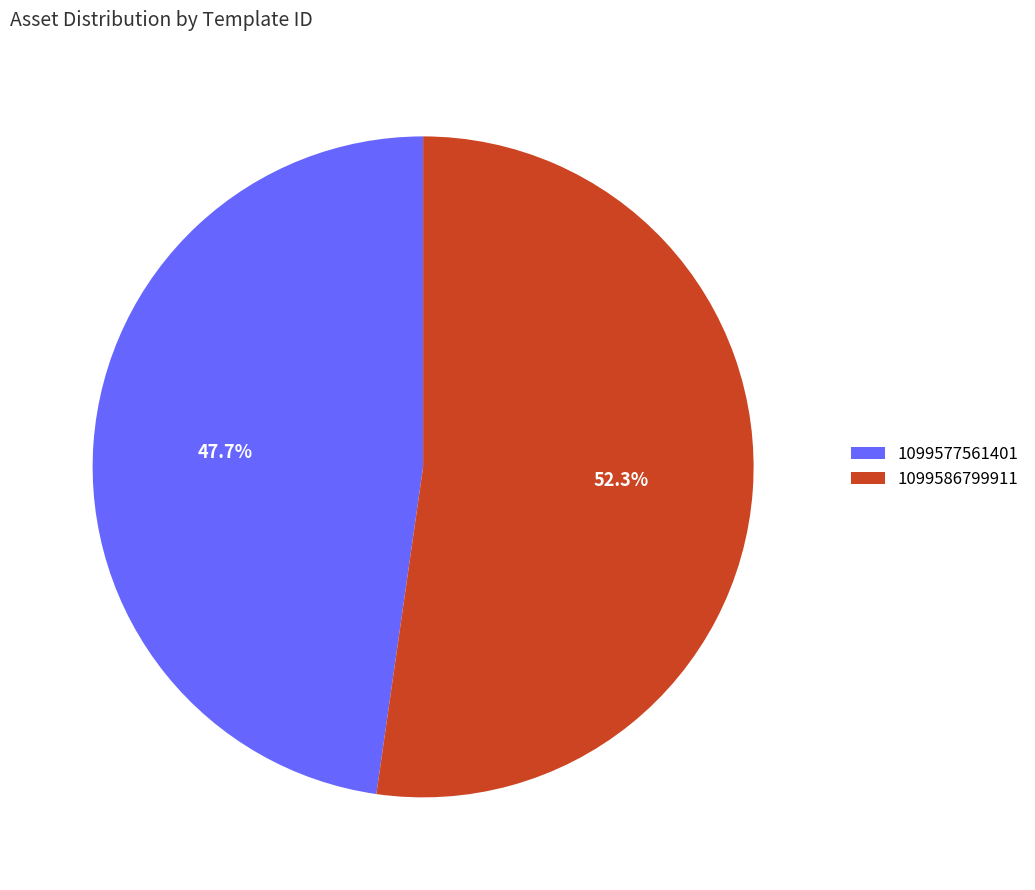

Do 1099586799911 and 1099577561401 together represent more than half of the pie?

Yes